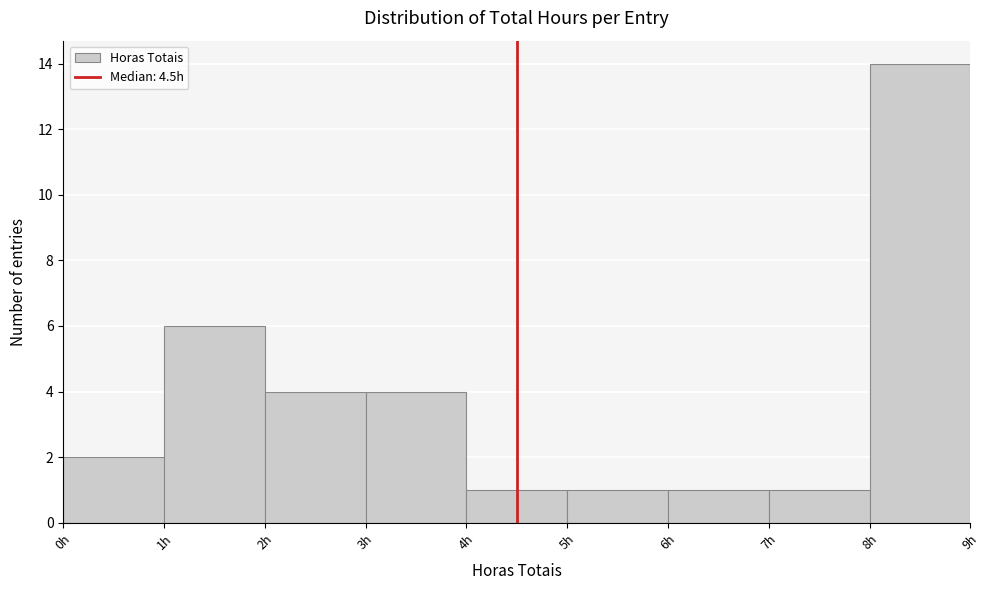

Over which range of the x-axis is the bar tallest?

8 to 9